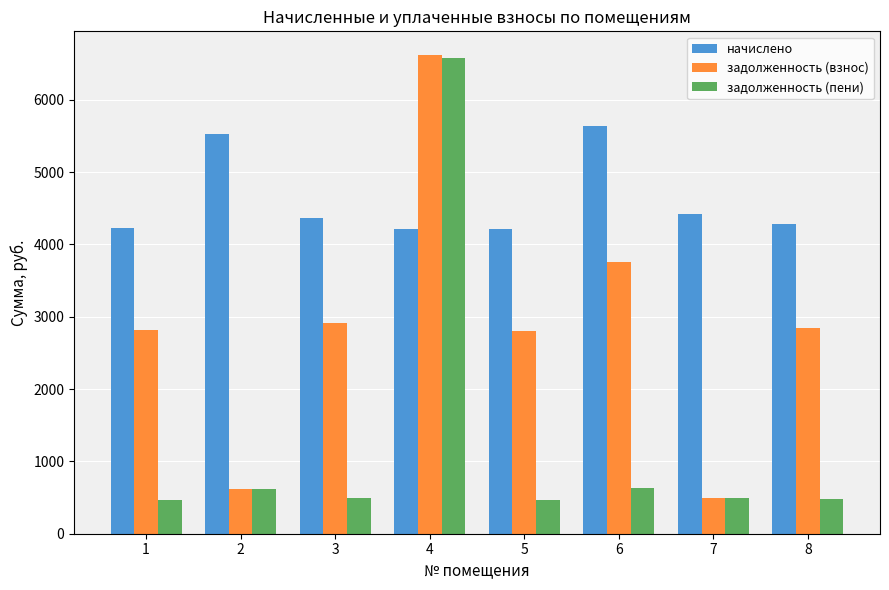

Which label corresponds to the largest value in the chart?

4